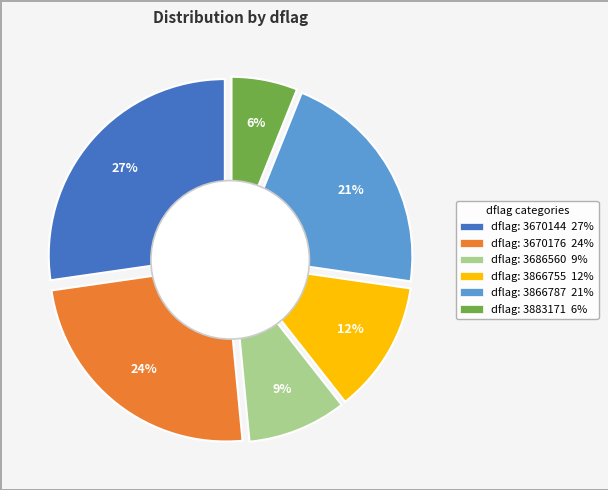

How much of the chart is everything except 3866755?

87.9%